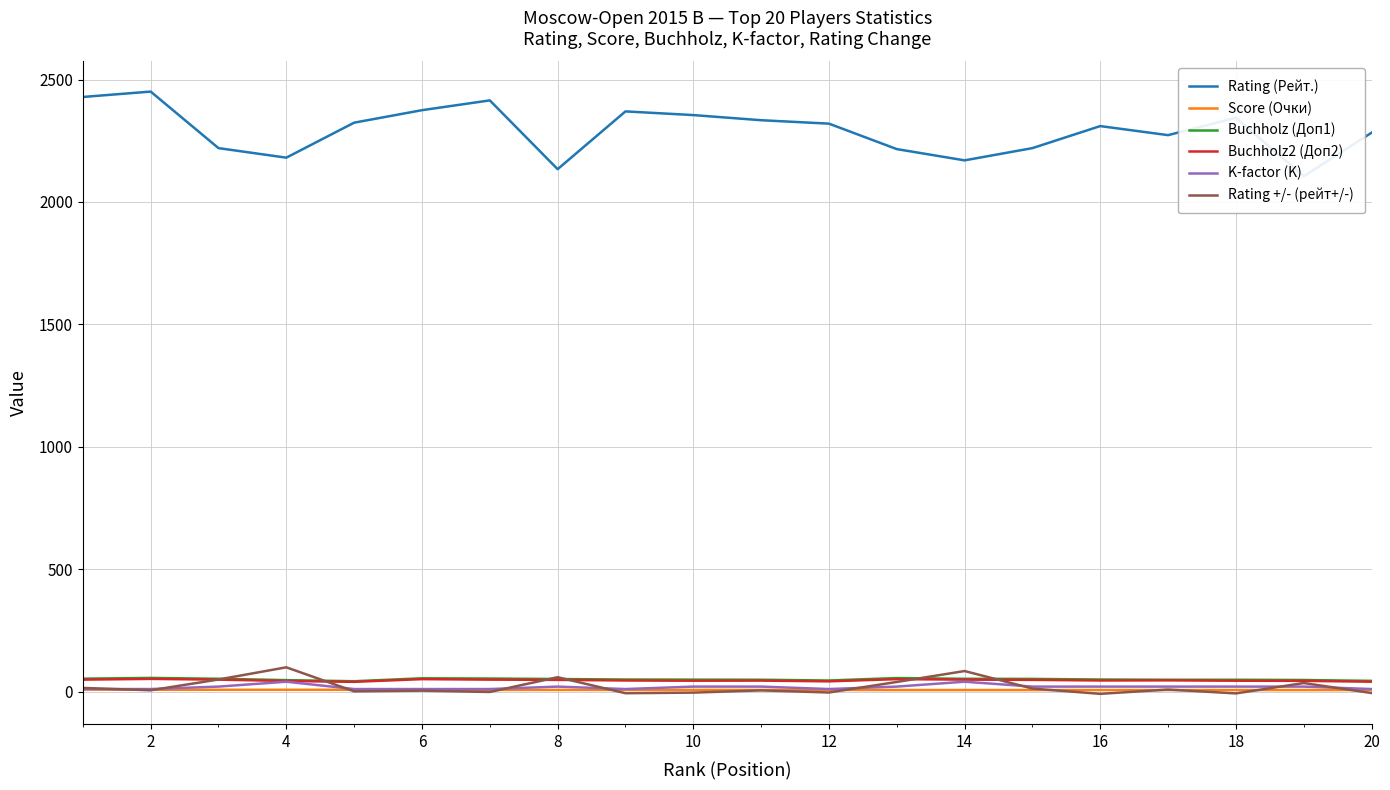

What is the maximum value for Rating +/- (рейт+/-)?

98.8